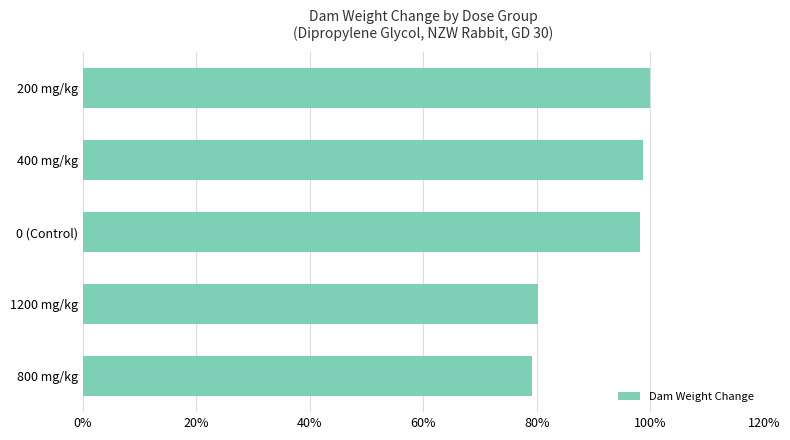

Reading top to bottom, what are all the values shown in this chart?

100.0	98.7	98.2	80.3	79.1